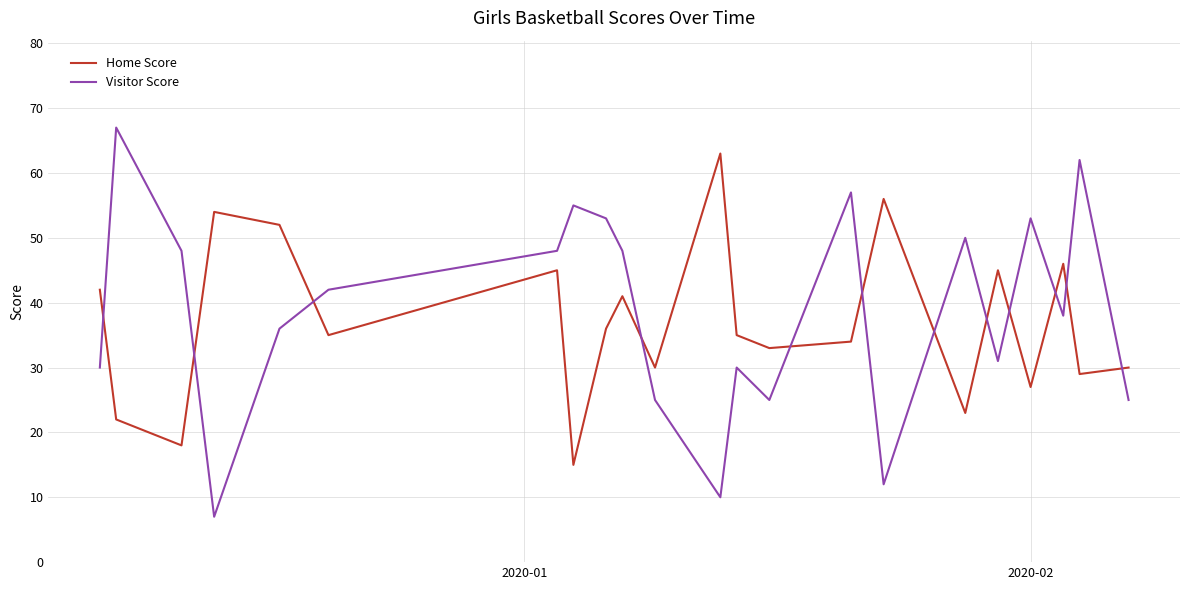

Rank the series by their maximum value, from highest to lowest.

Visitor Score, Home Score